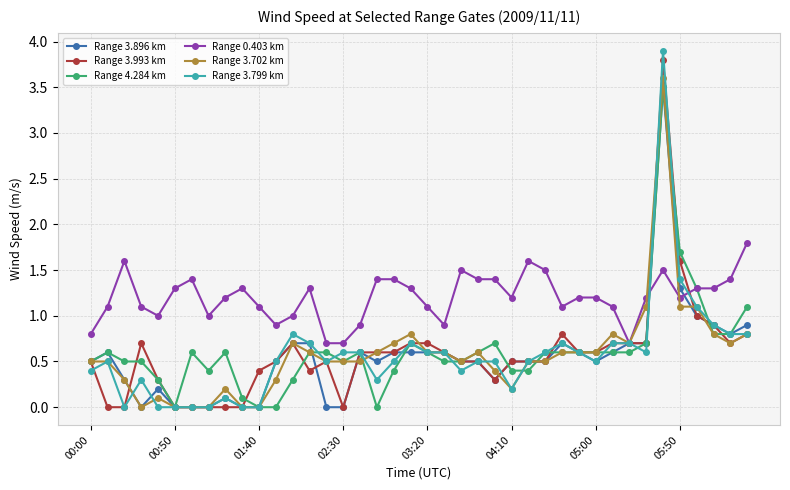

What is the value of the Range 0.403 km point at the 27th from the left?

1.6